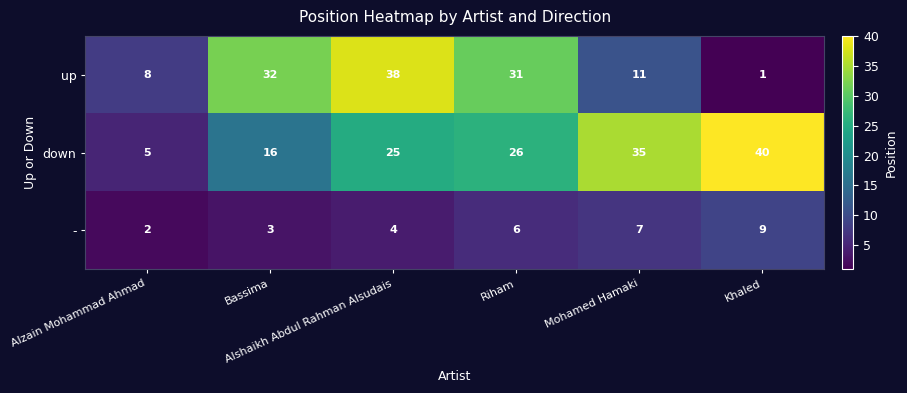

What is the average value of the up series?

20